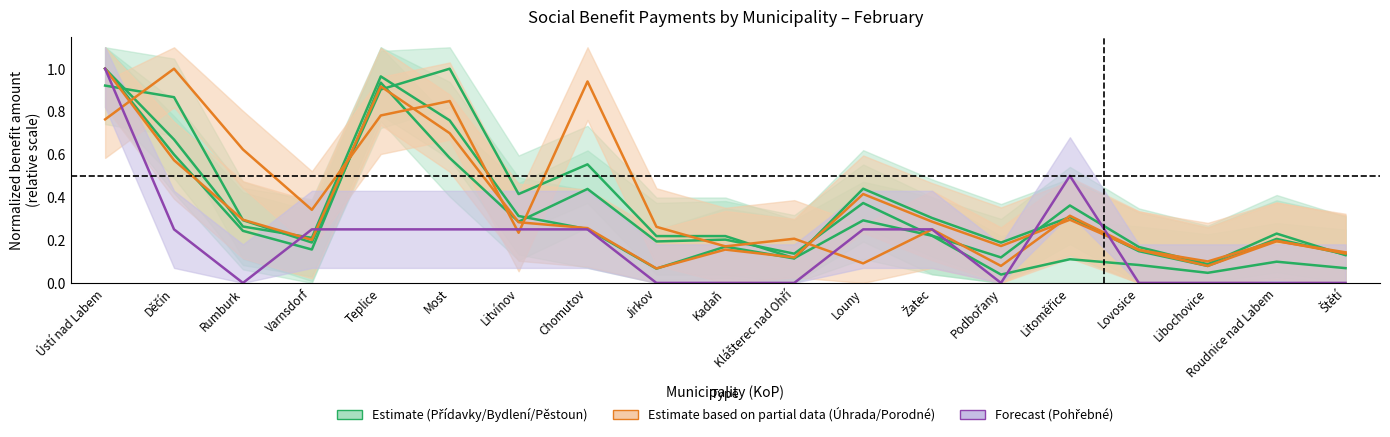

What is the spread (max minus min) of values at 11?

0.3